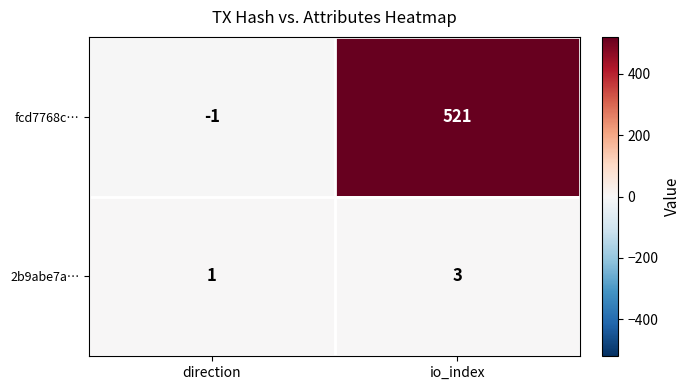

The fcd7768c… series shows -1 at direction. True or false?

True